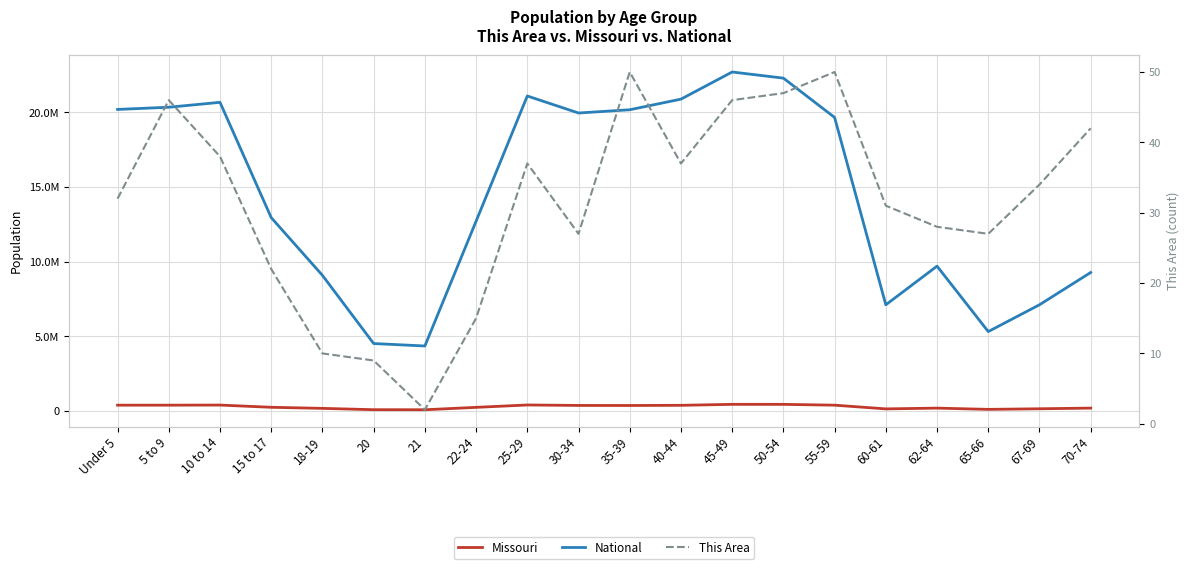

Between 10 to 14 and 60-61, which series saw the biggest shift?

National